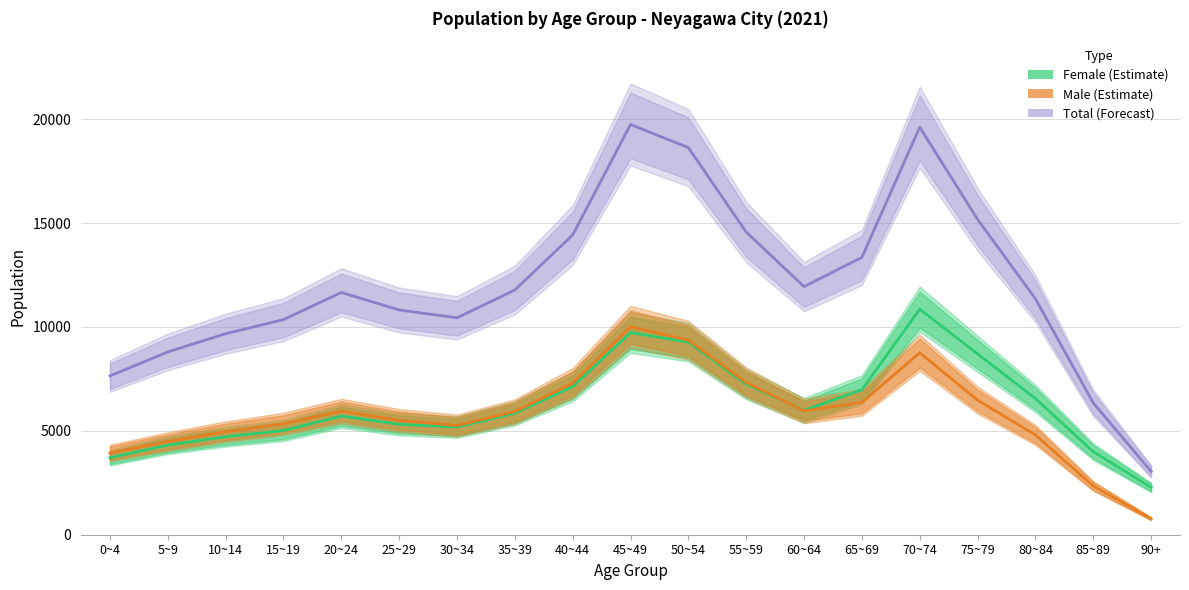

What is the average value of the Total series?

12071